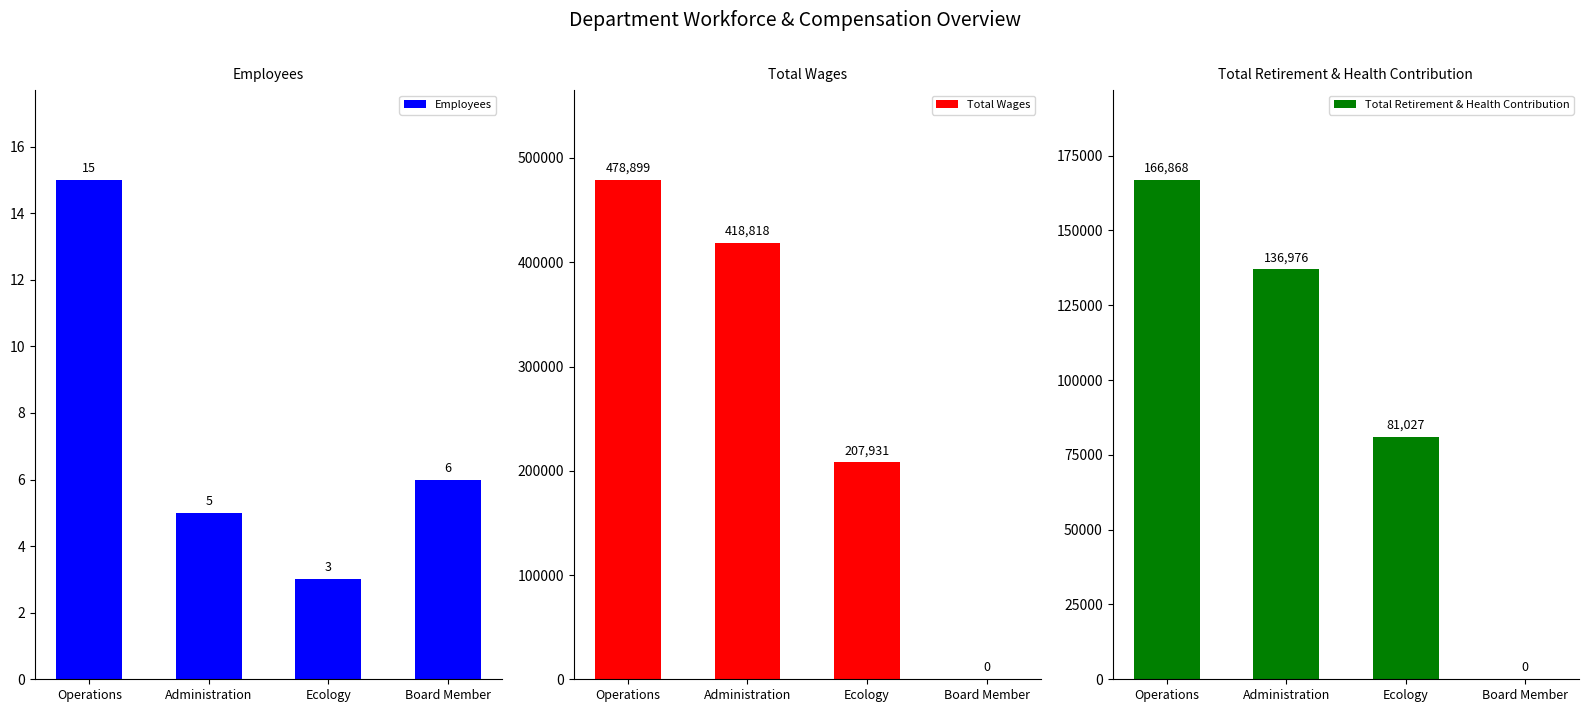

How many values in Total Retirement & Health Contribution are above zero?

3